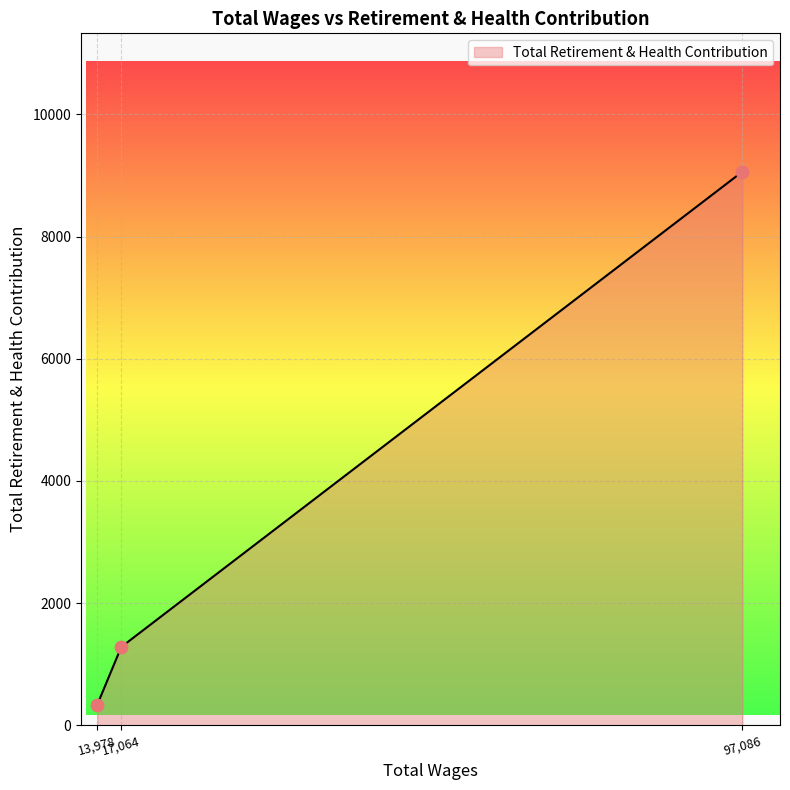

What is the maximum value shown in the chart?

9061